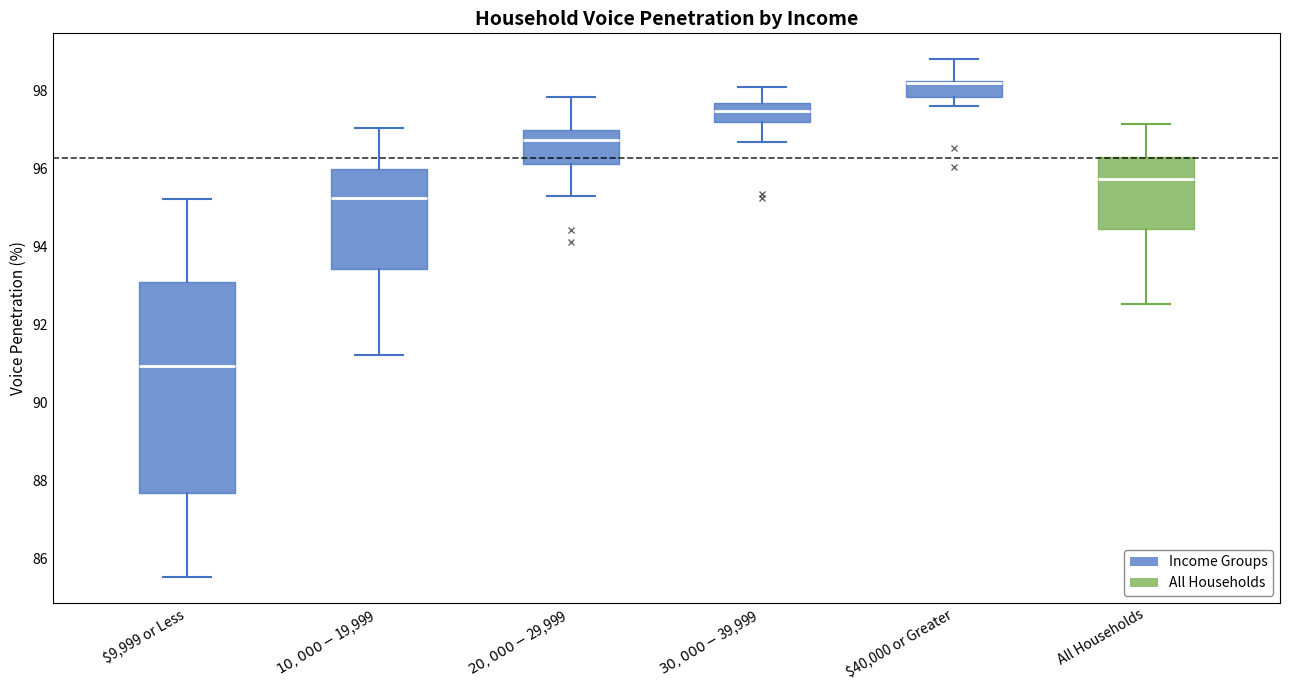

Reading left to right, transcribe this box plot: for each box, give where its median line is, the range the box spans, and where its two whiskers end, as read against the y-axis. The values are not printed on the chart, so give them approximately, as read against the axis.

$9,999 or Less: median 91.0, box 87.6 to 93.0, whiskers 85.6 to 95.2
$10,000 - $19,999: median 95.2, box 93.4 to 96.0, whiskers 91.2 to 97.0
$20,000 - $29,999: median 96.8, box 96.2 to 97.0, whiskers 95.2 to 97.8
$30,000 - $39,999: median 97.4, box 97.2 to 97.6, whiskers 96.6 to 98.2
$40,000 or Greater: median 98.2, box 97.8 to 98.2, whiskers 97.6 to 98.8
All Households: median 95.8, box 94.4 to 96.4, whiskers 92.6 to 97.2